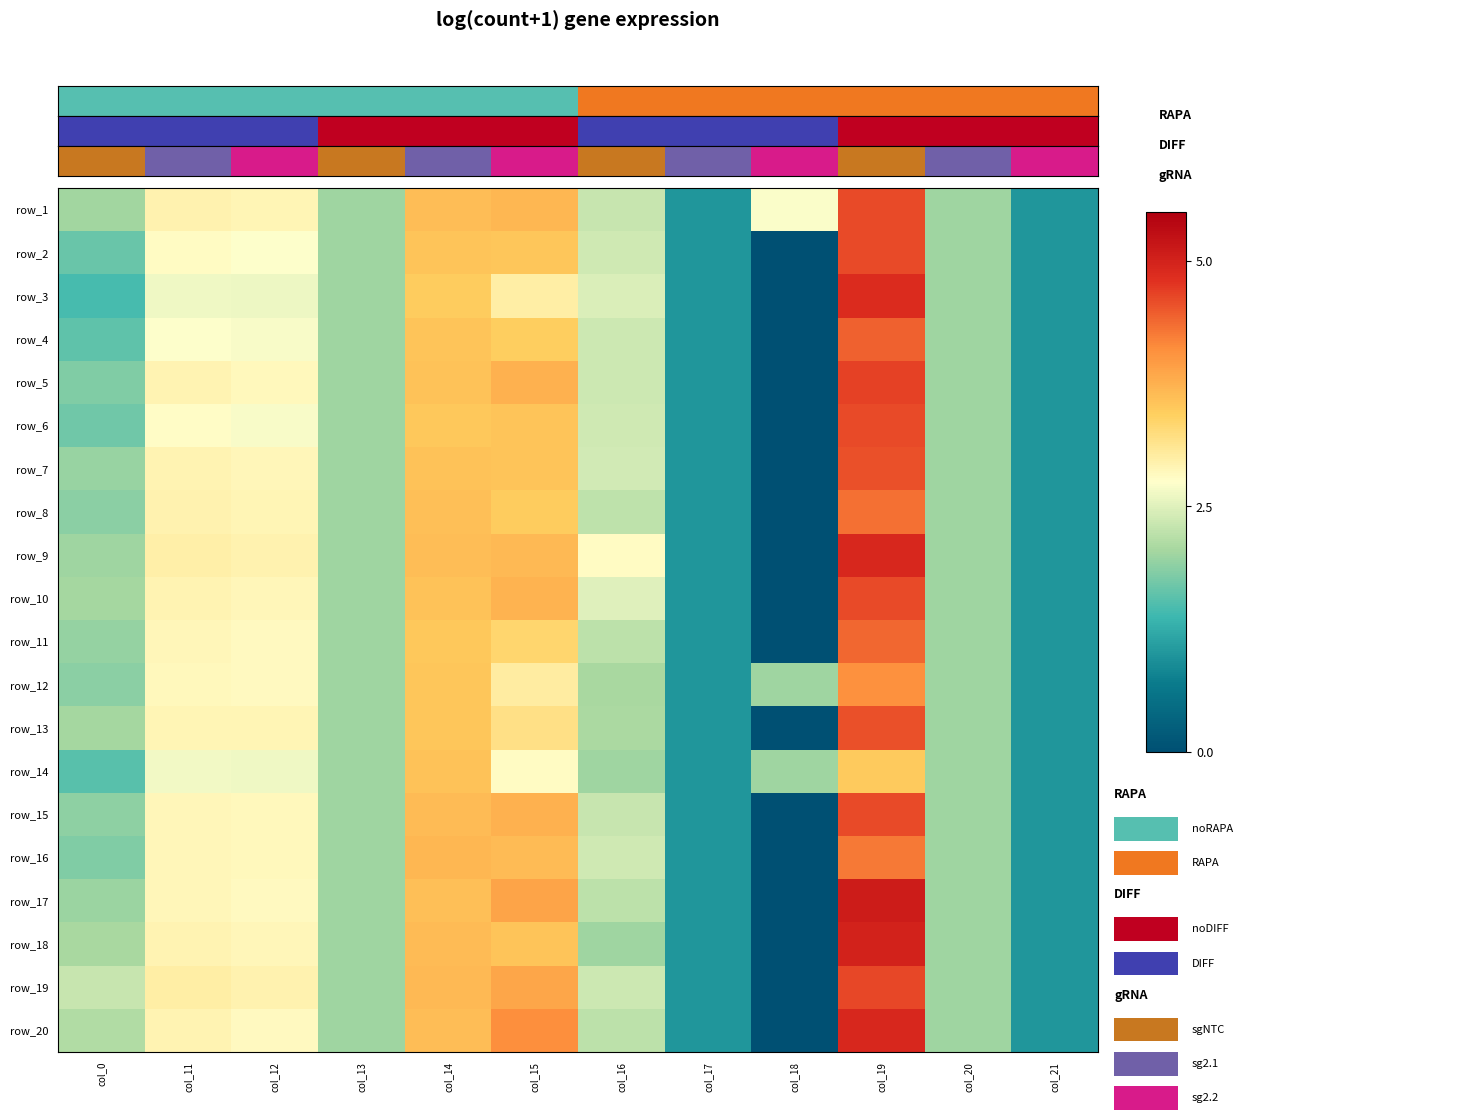

At which label does row_18 reach its minimum?

col_18